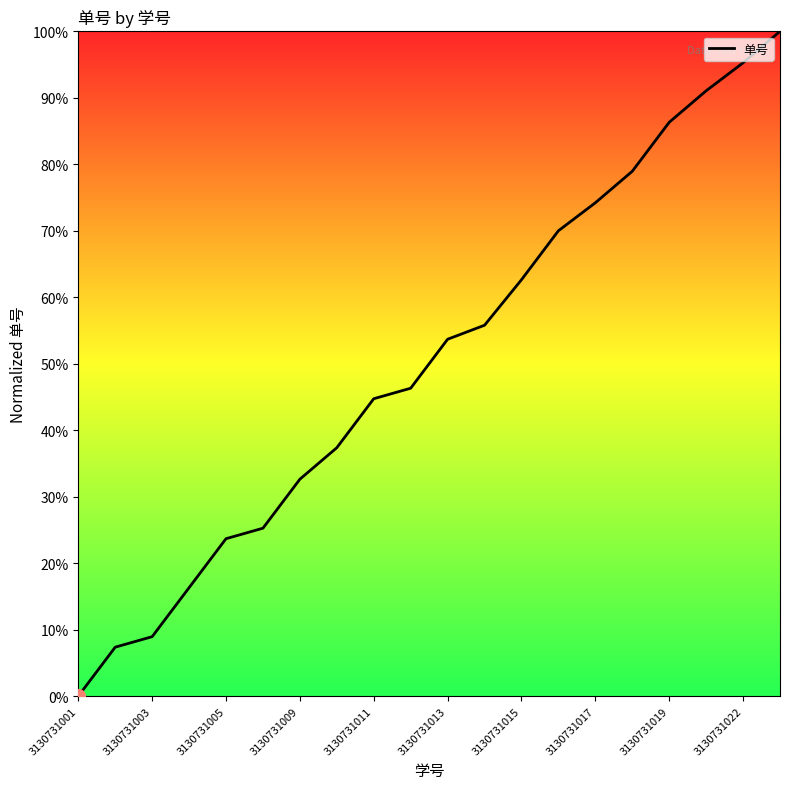

What is the greatest value displayed?

100.0